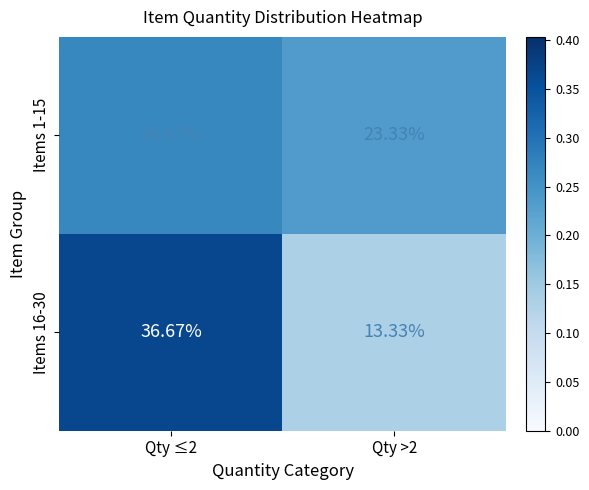

Is the value of Items 1-15 at Qty >2 greater than the value of Items 16-30 at Qty ≤2?

No